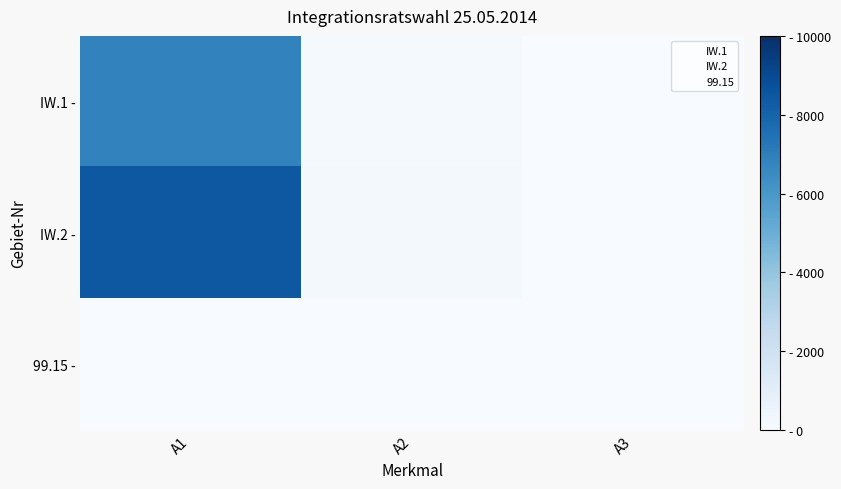

What is the spread (max minus min) of values at A1?

8455